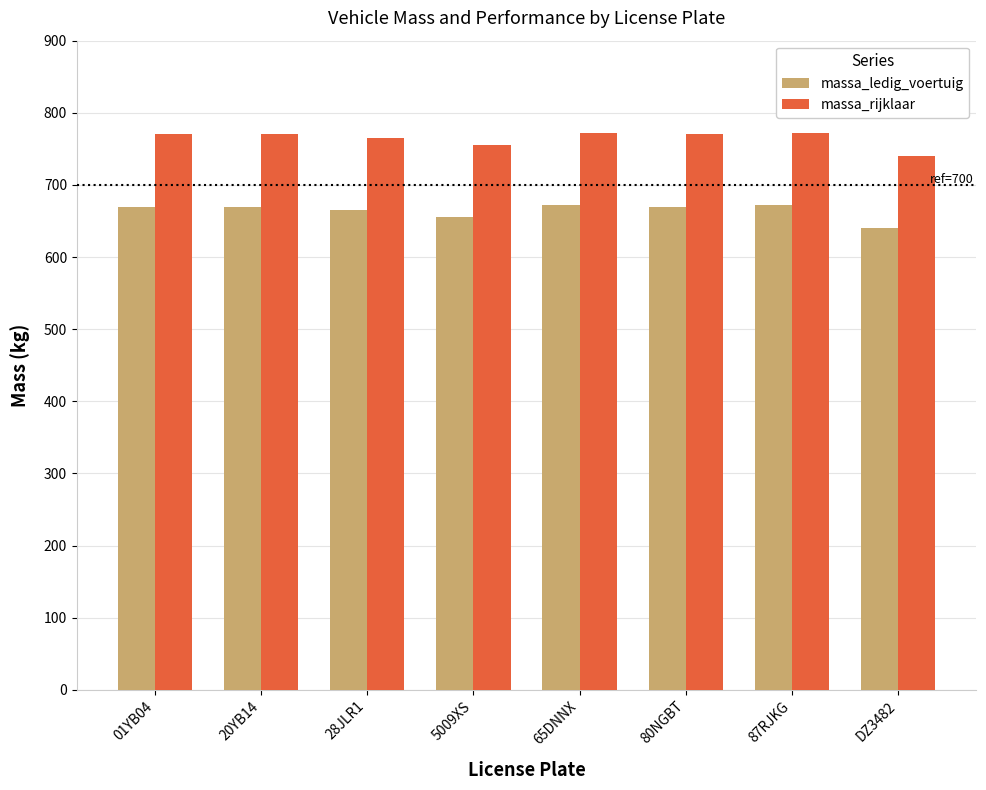

What is the average value of the massa_rijklaar series?

764